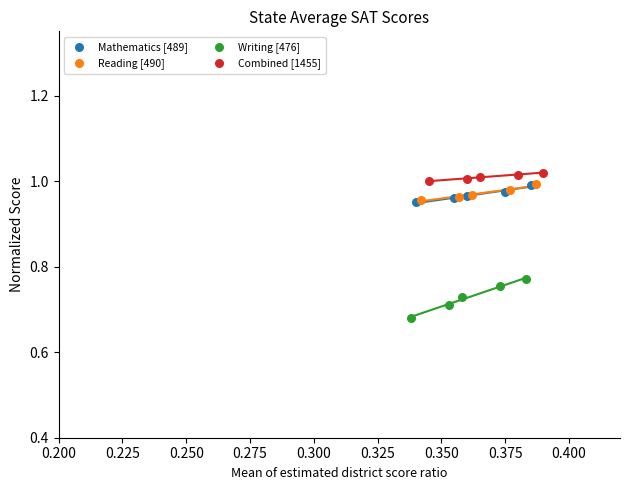

What are all the series names shown in the legend?

Mathematics [489], Reading [490], Writing [476], Combined [1455]